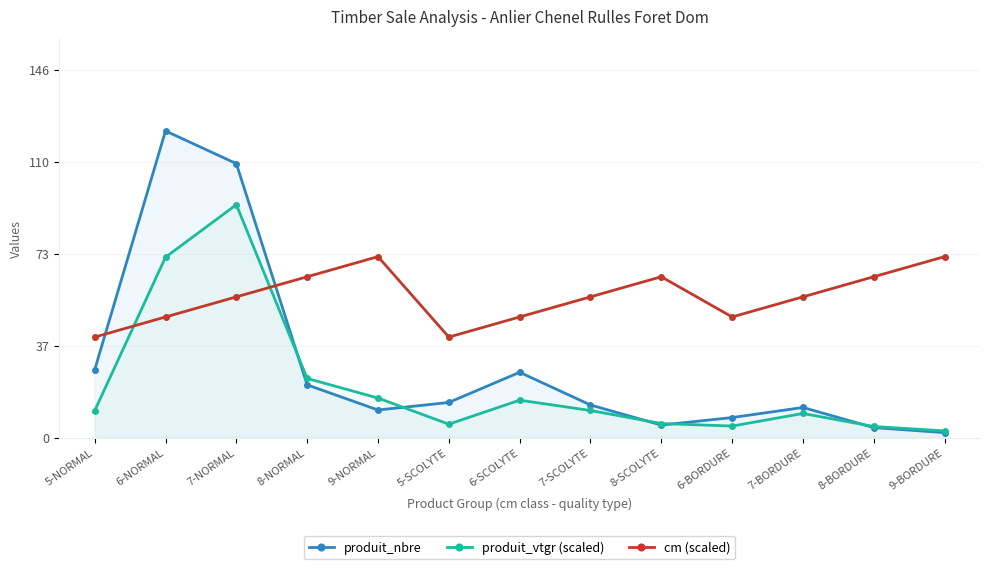

Which series ends up on top after the final intersection of produit_nbre and produit_vtgr (scaled)?

produit_vtgr (scaled)